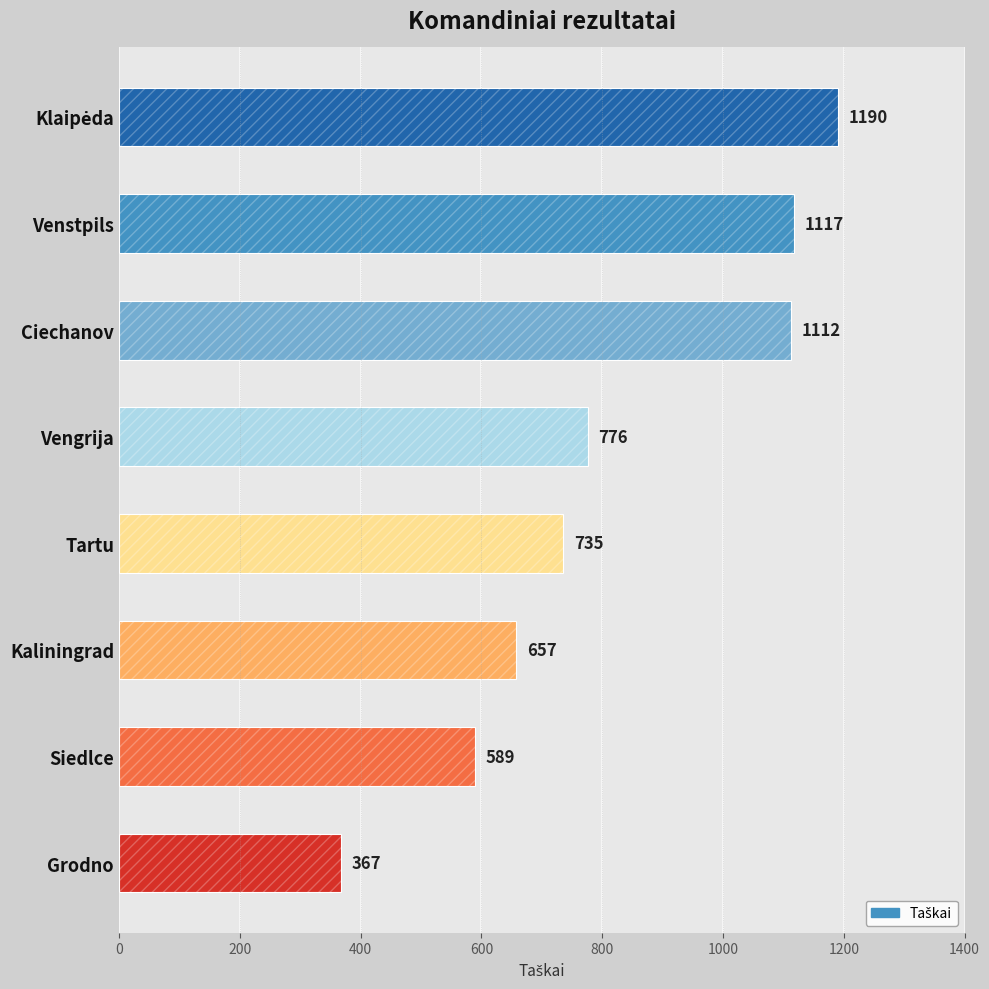

The chart shows a value of 1839 at Klaipėda. True or false?

False